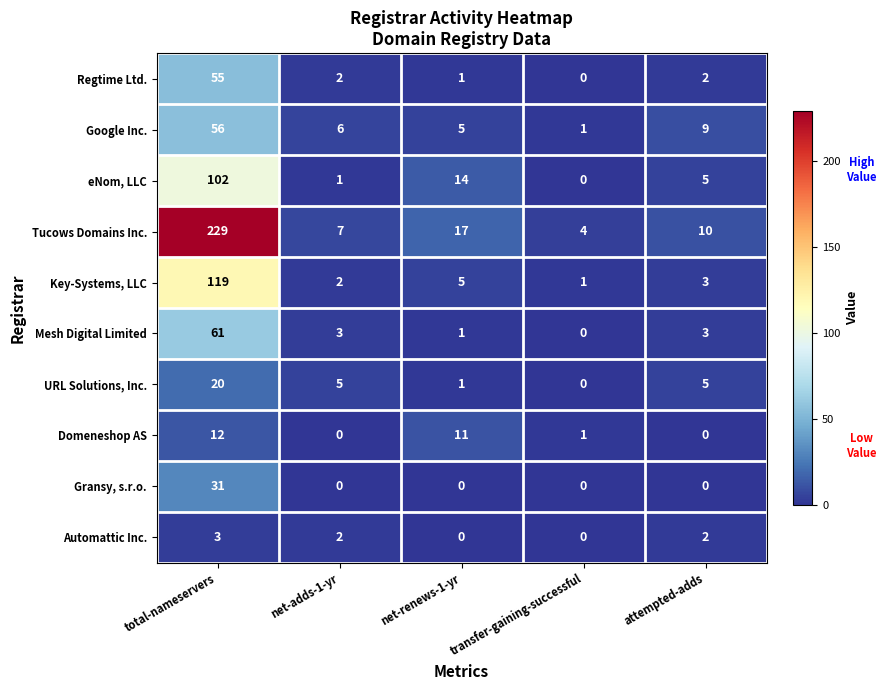

Where does the Key-Systems, LLC series first go above 3?

total-nameservers